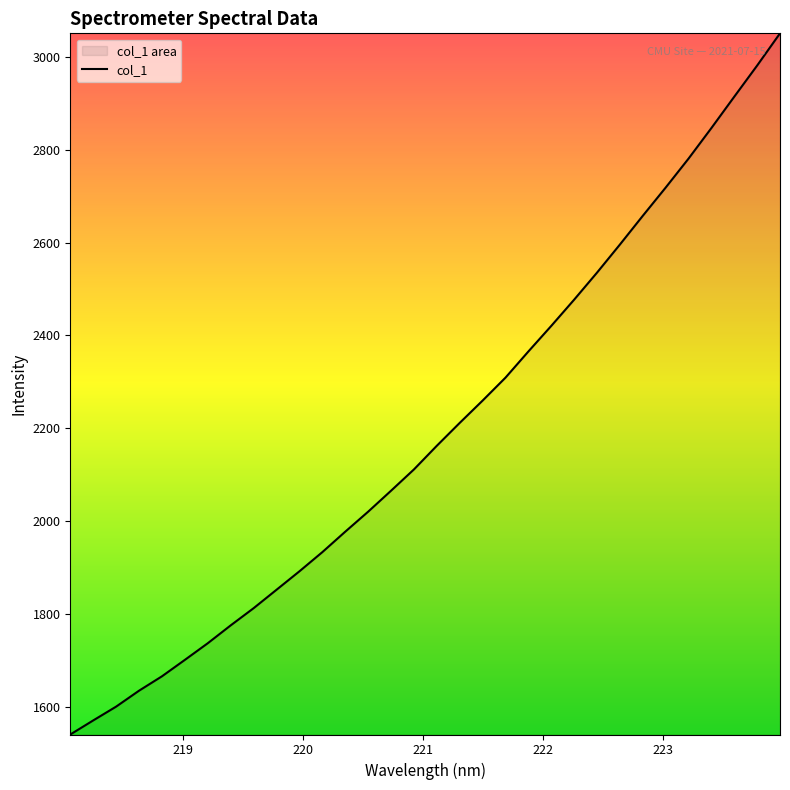

What is the smallest value displayed?

1540.5